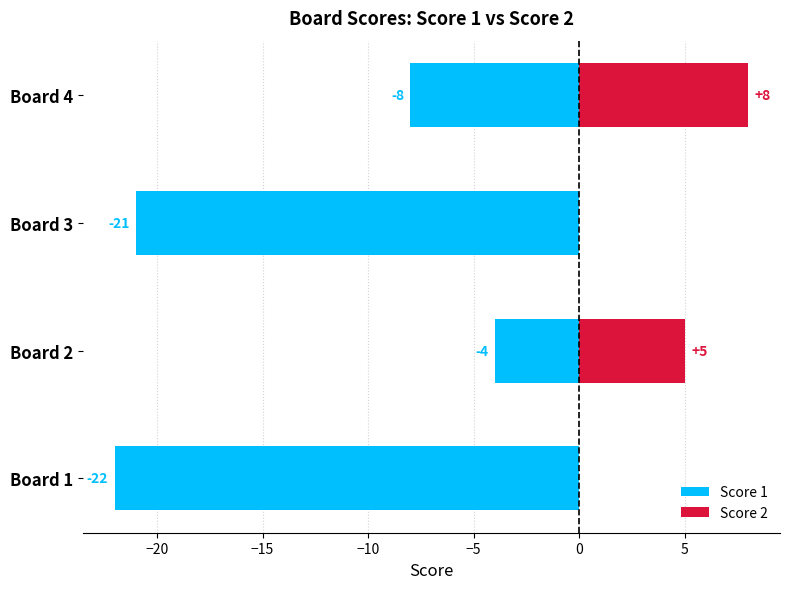

What is the highest value of the Score 2 series?

8